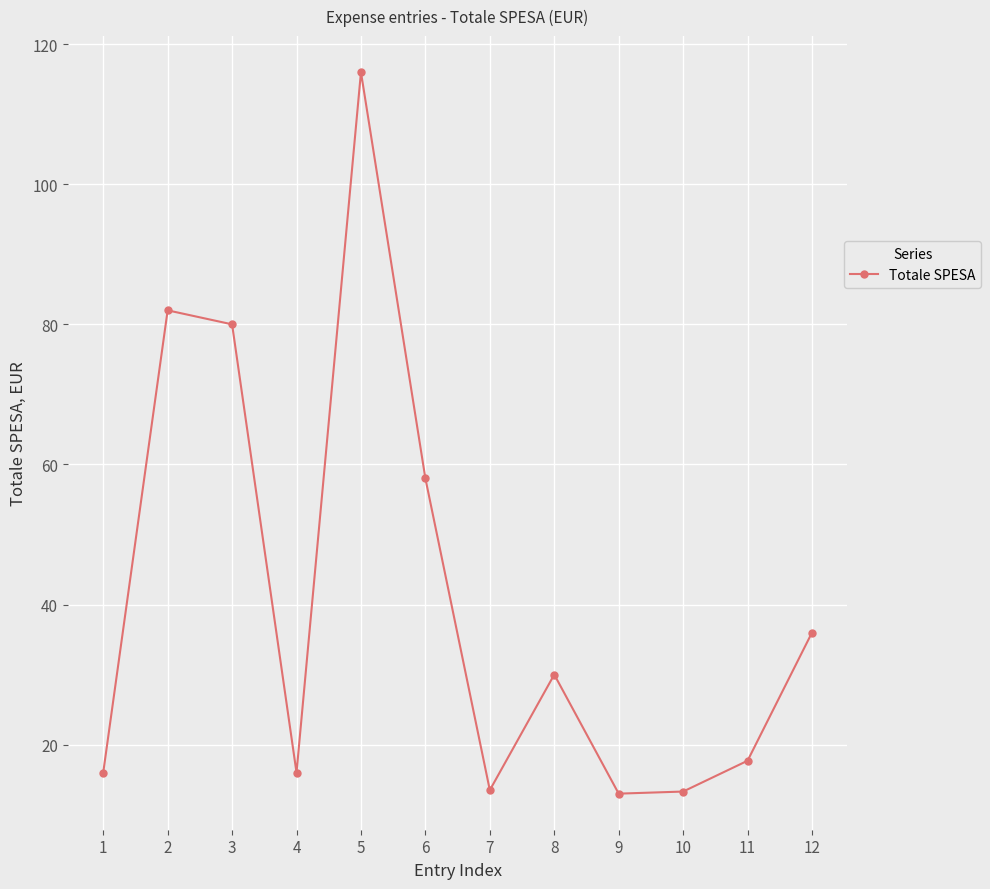

What is the average value?

41.0